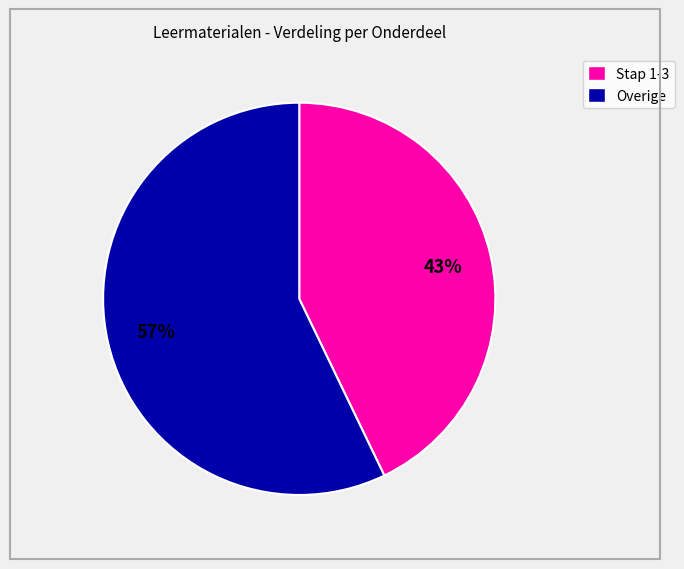

Which slice is the largest?

Overige